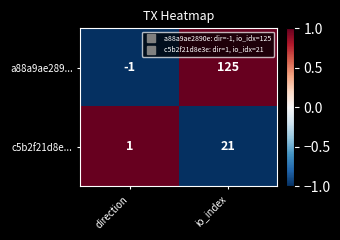

True or false: c5b2f21d8e... has a value of 10 at io_index.

False